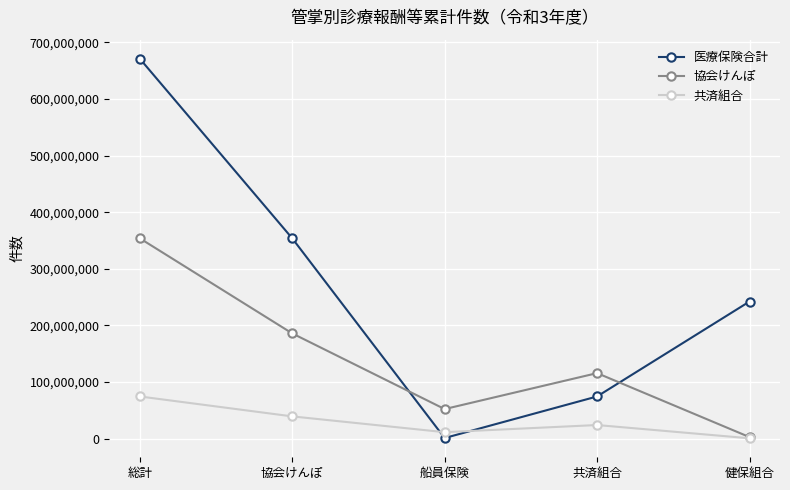

Count the number of data series in this chart.

3